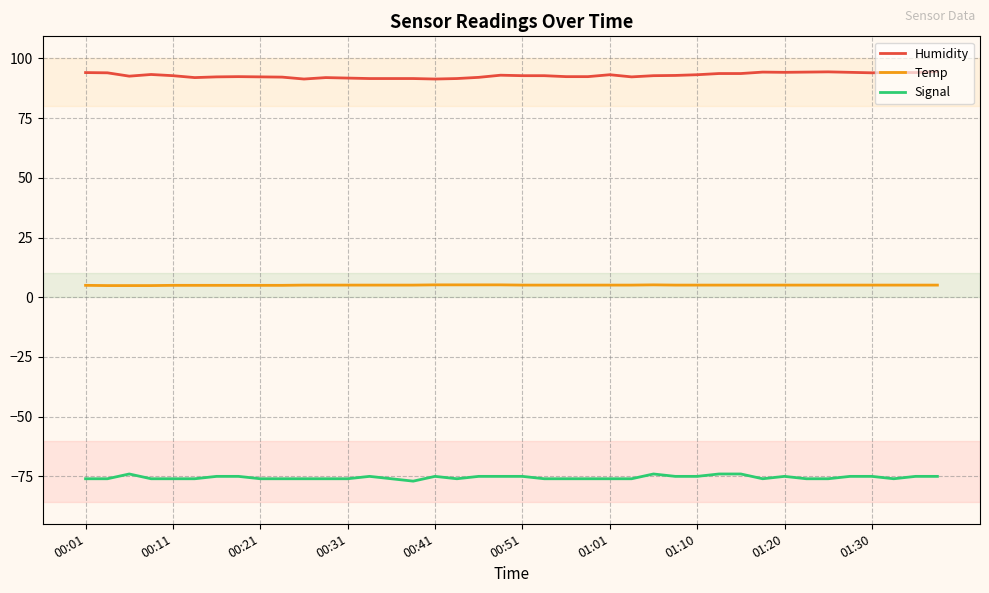

How many lines are shown in the chart?

3